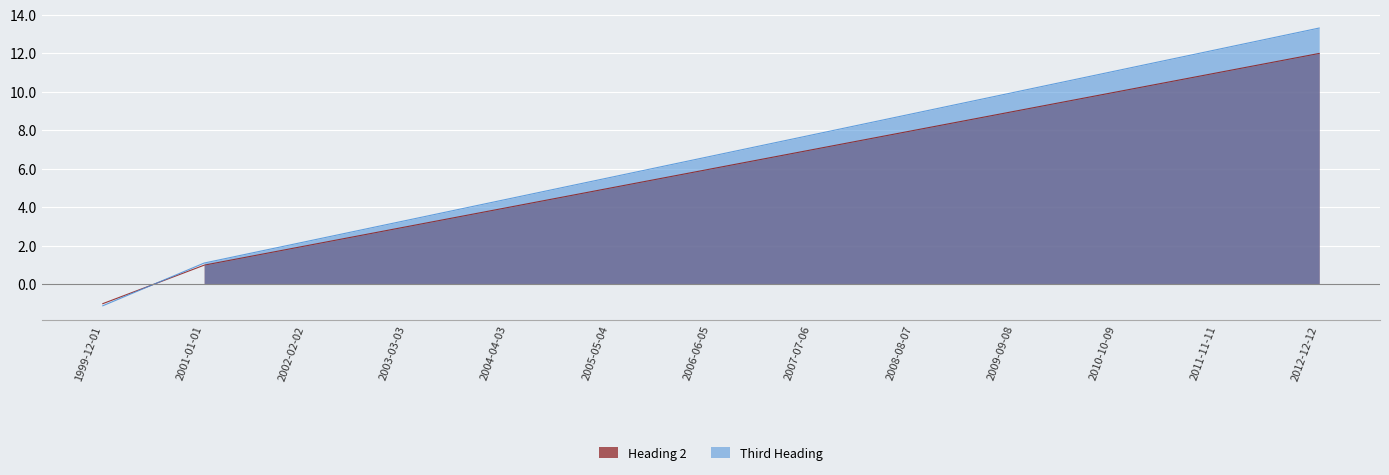

Reading left to right, transcribe all the data shown in this chart.

Heading 2: -1.0	1.0	2.0	3.0	4.0	5.0	6.0	7.0	8.0	9.0	10.0	11.0	12.0
Third Heading: -1.1	1.1	2.2	3.3	4.4	5.5	6.7	7.8	8.9	10.0	11.1	12.2	13.3